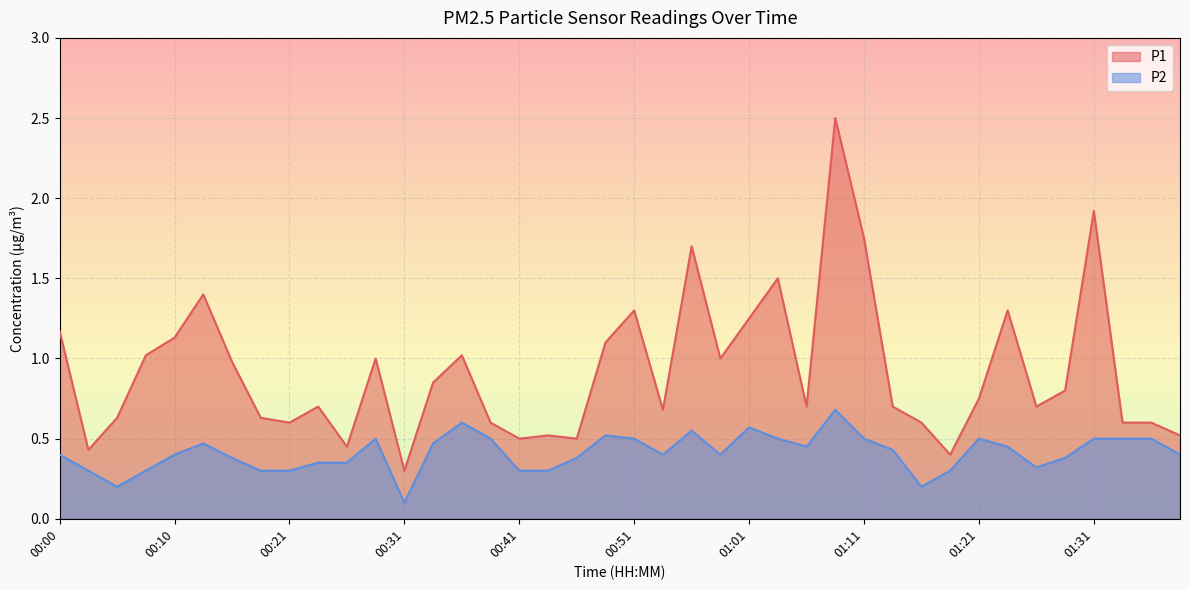

True or false: P2 and P1 intersect in this chart.

False